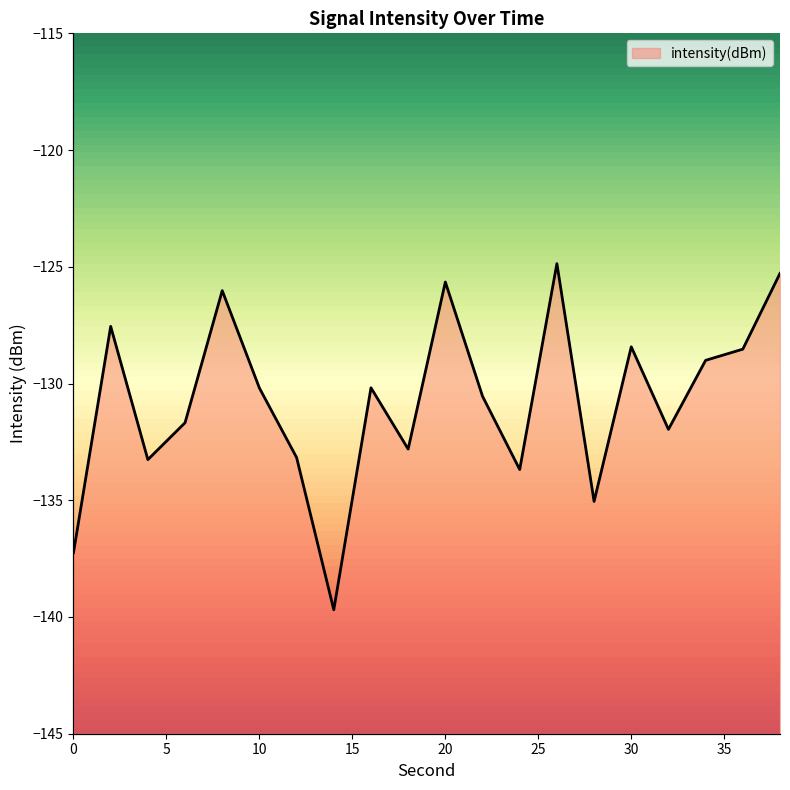

List the labels in order of value, largest first.

26, 38, 20, 8, 2, 30, 36, 34, 16, 10, 22, 6, 32, 18, 12, 4, 24, 28, 0, 14